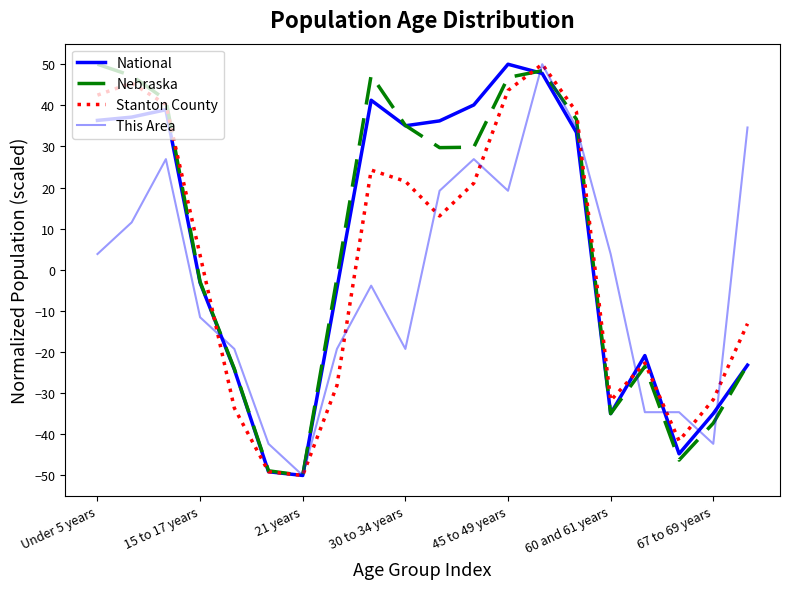

What is the average value of the Stanton County series?

2.1